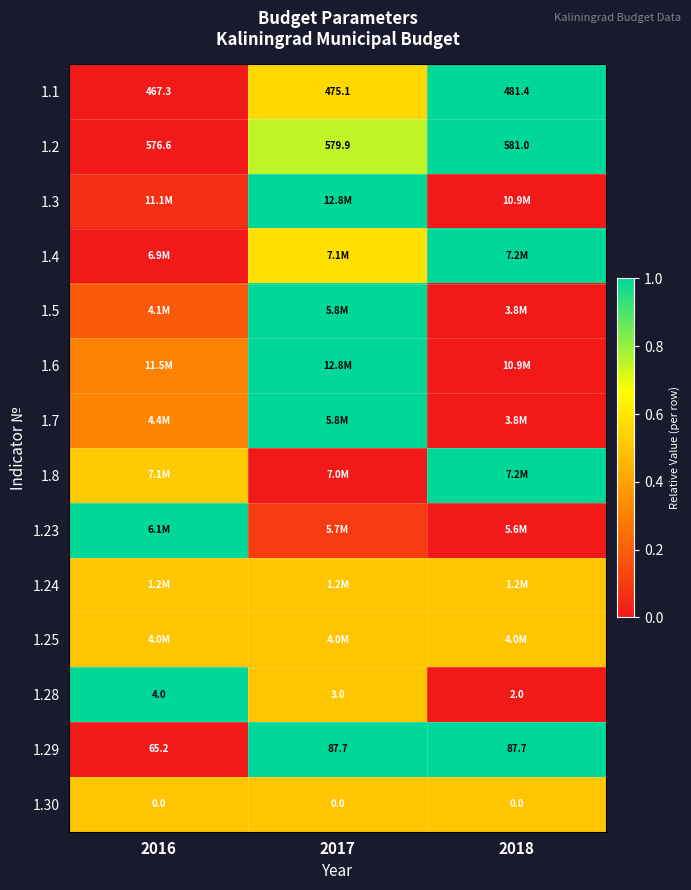

Is it true that 1.24 equals 0.9 at 2016?

False